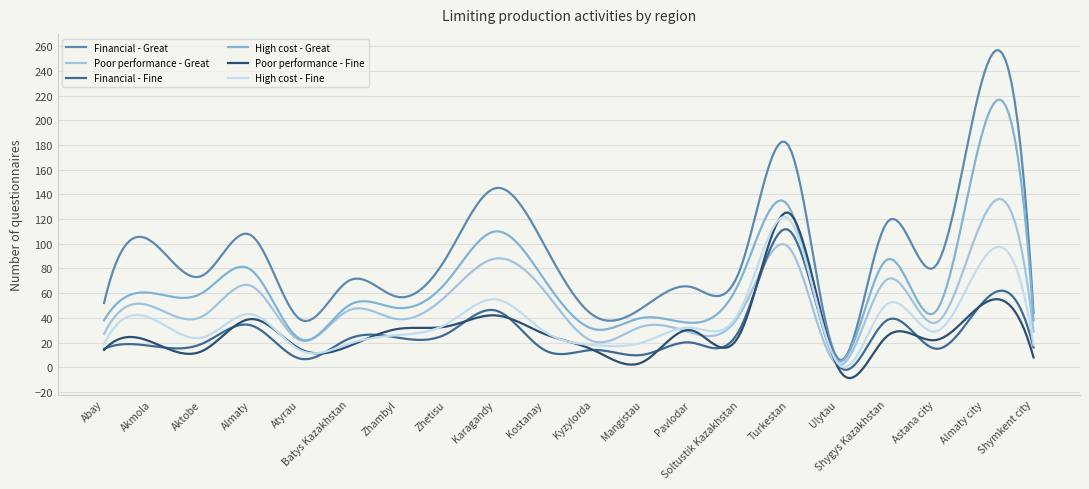

True or false: High cost - Great and Poor performance - Fine intersect in this chart.

True